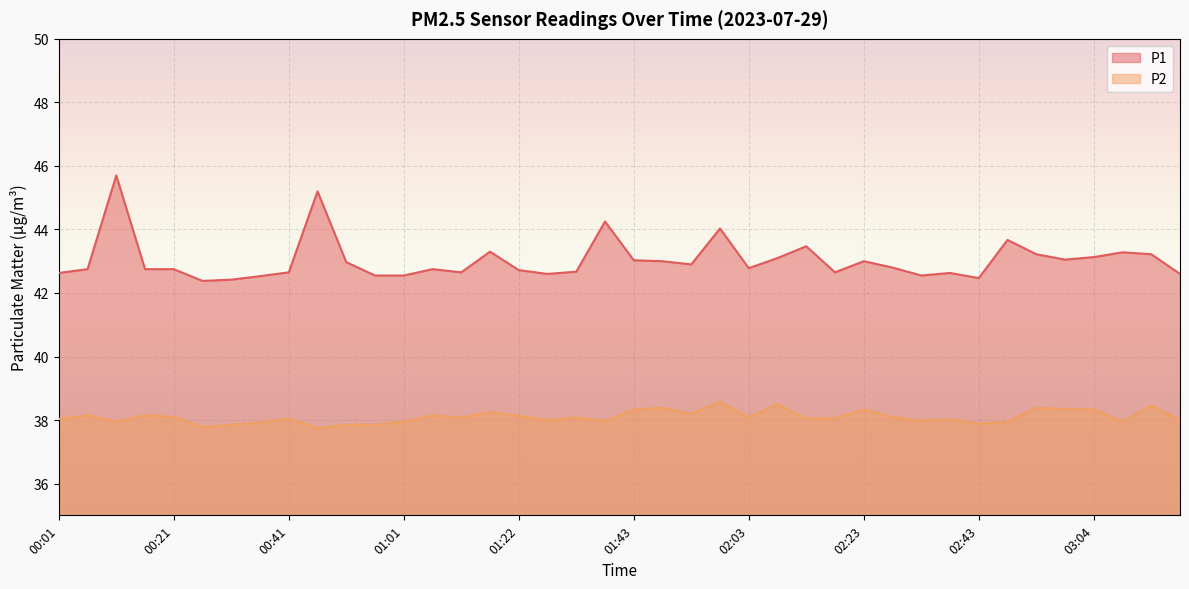

Rank the series at 03:09 from highest to lowest value.

P1, P2